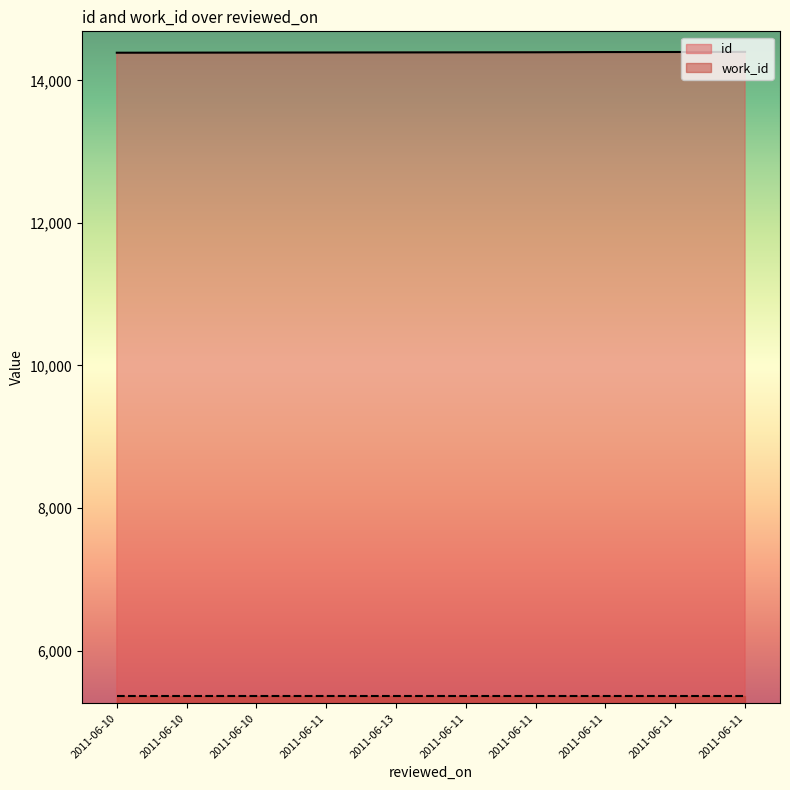

What is the sum of the values at 2011-06-11 and 2011-06-11?

28789